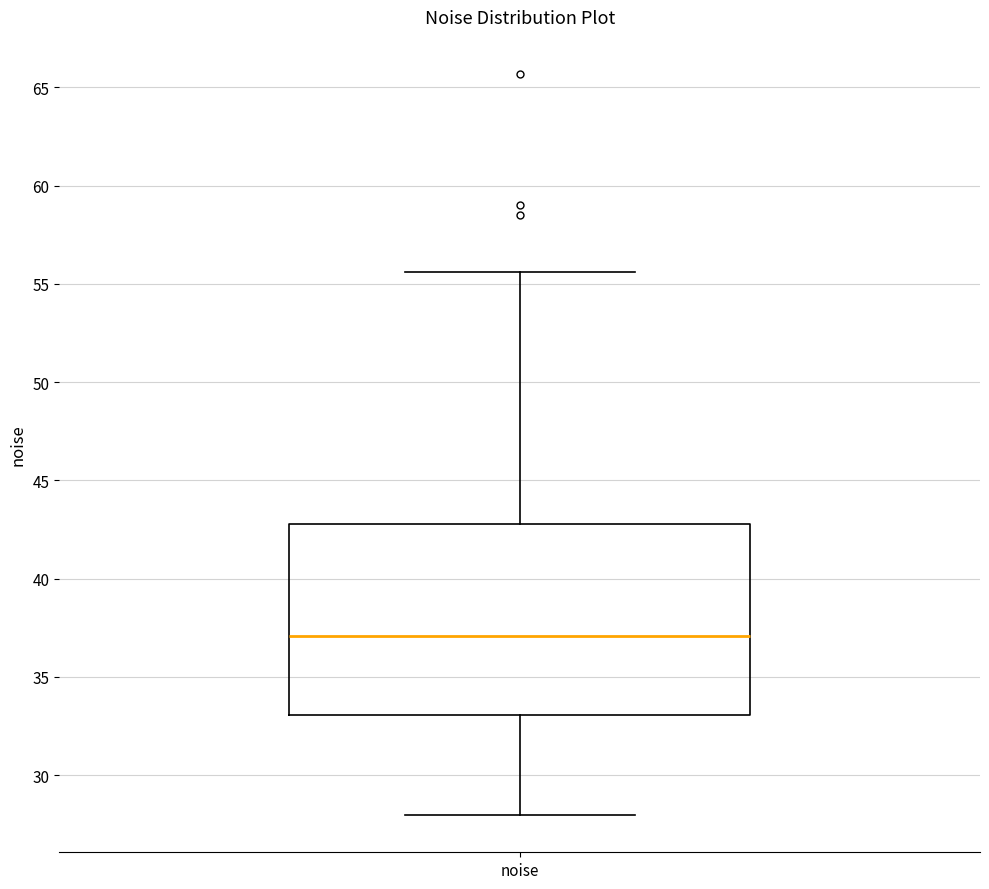

Where does the median line of the box for noise sit on the y-axis? The values are not printed on the chart, so give them approximately, as read against the axis.

37.0